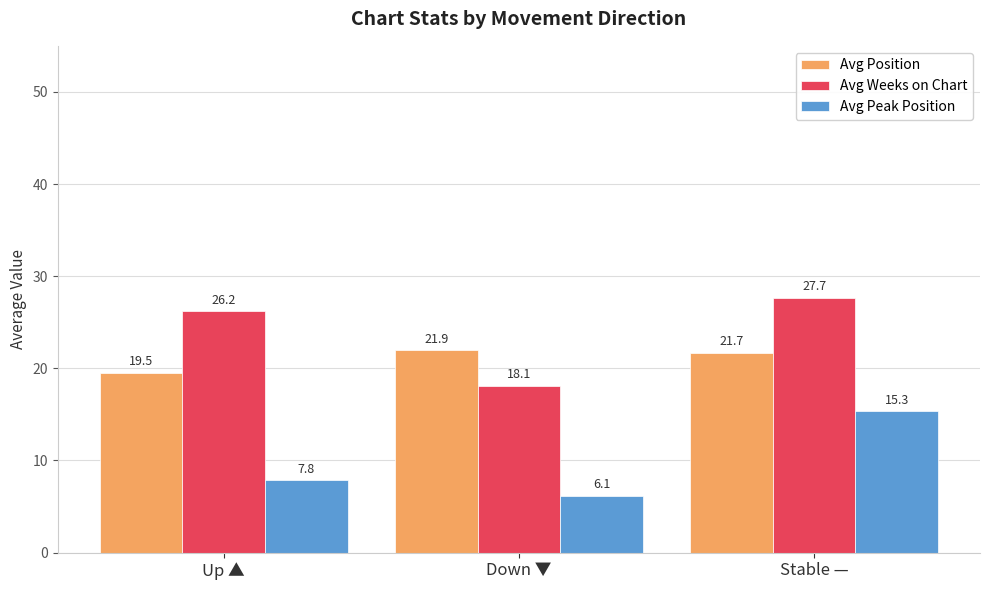

List the labels in order of Avg Position value, smallest first.

Up ▲, Stable —, Down ▼